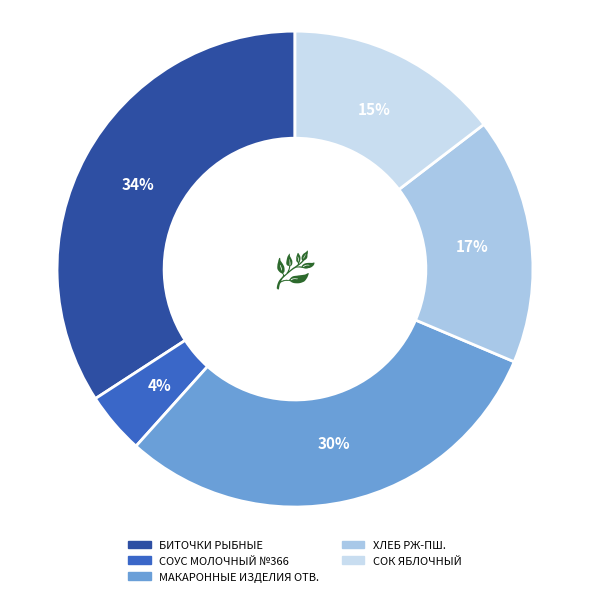

Is it true that СОК ЯБЛОЧНЫЙ is 5% of the pie?

False